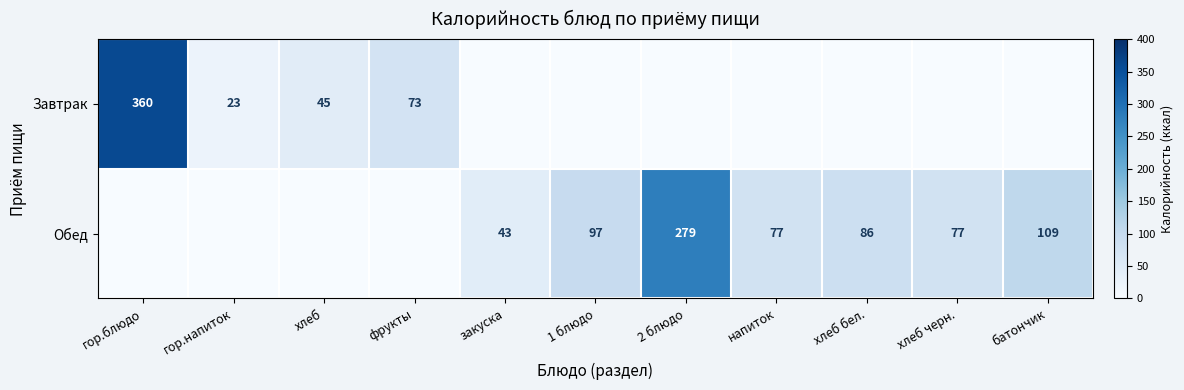

What is the sum of the Завтрак values at гор.напиток and хлеб?

68